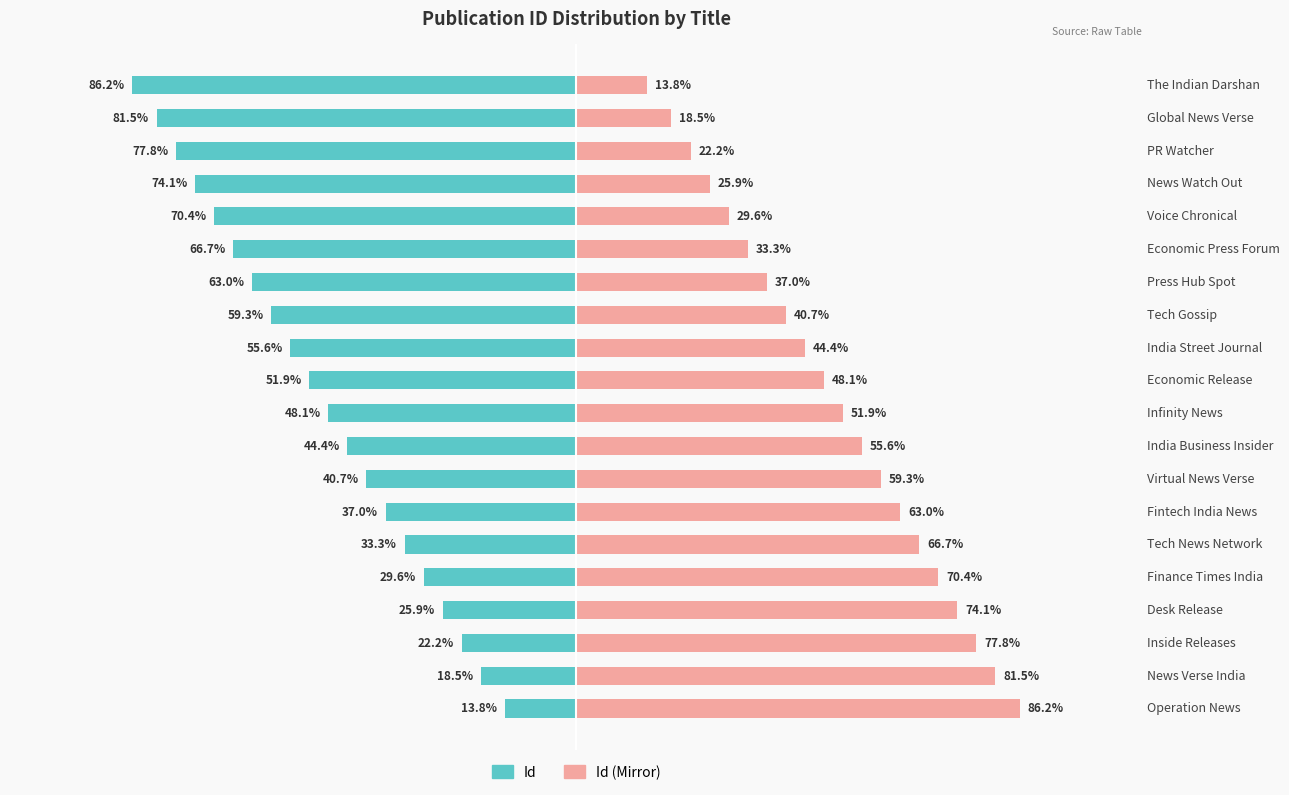

What is the total value across all series at Desk Release?

48.1